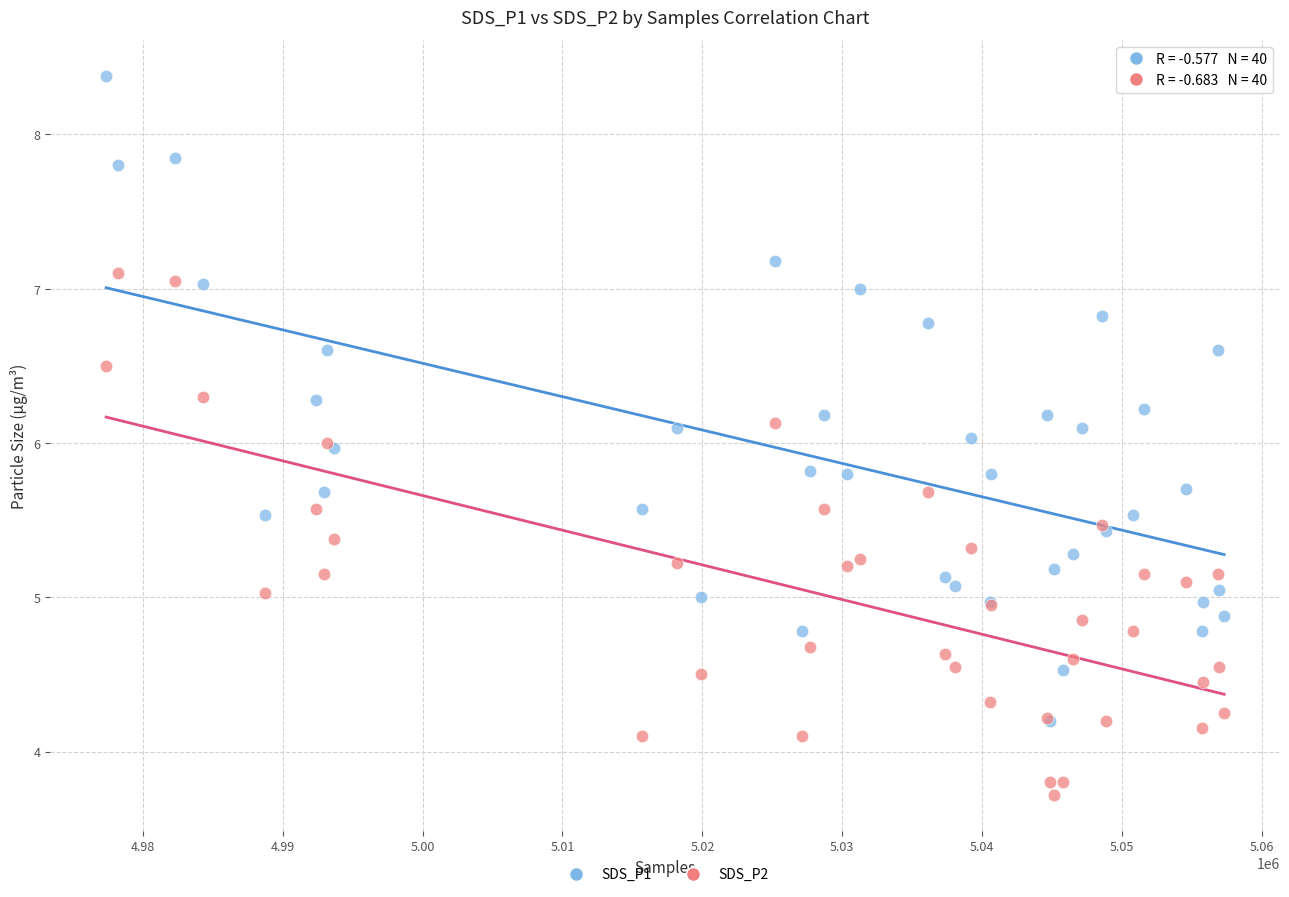

Which series reaches the minimum Y coordinate?

SDS_P2